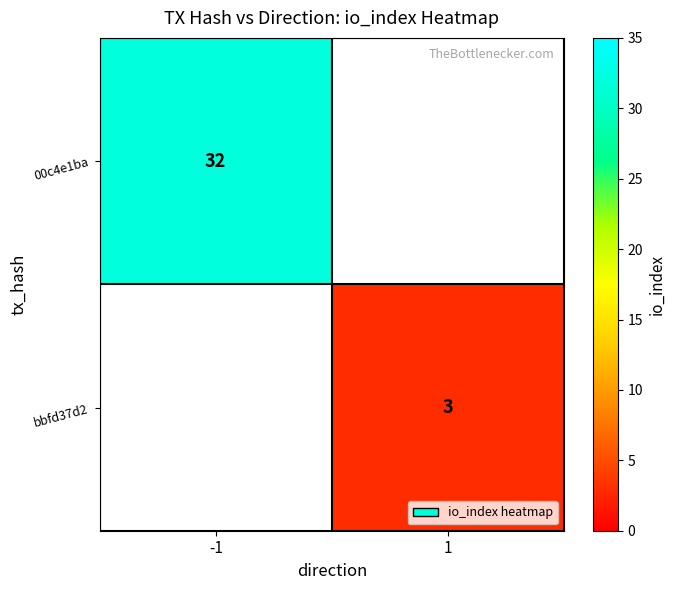

Which label corresponds to the largest value in the chart?

-1